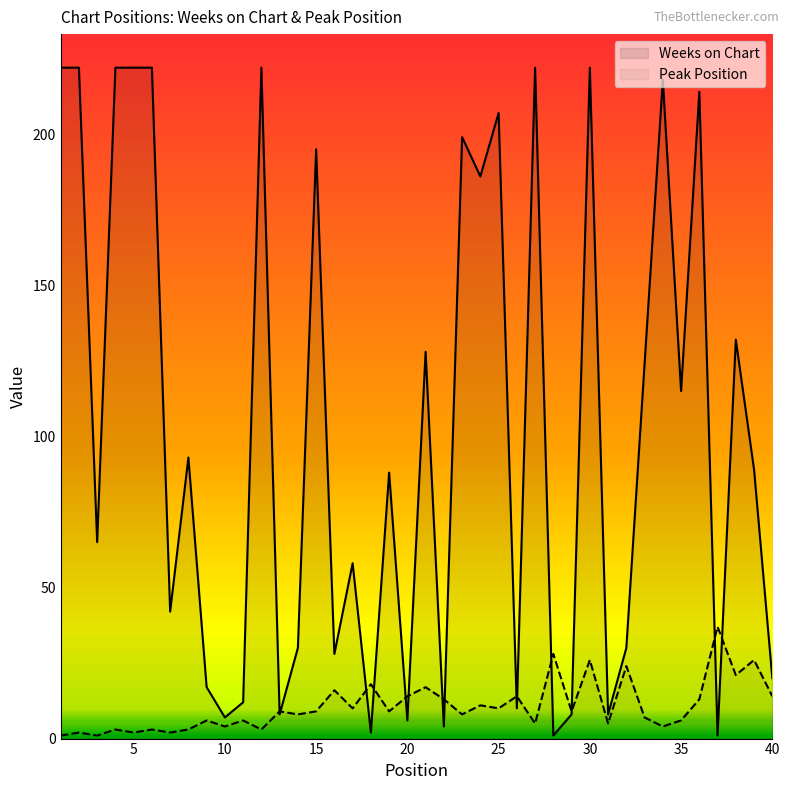

Where is Weeks on Chart nearest to the value 111?

35